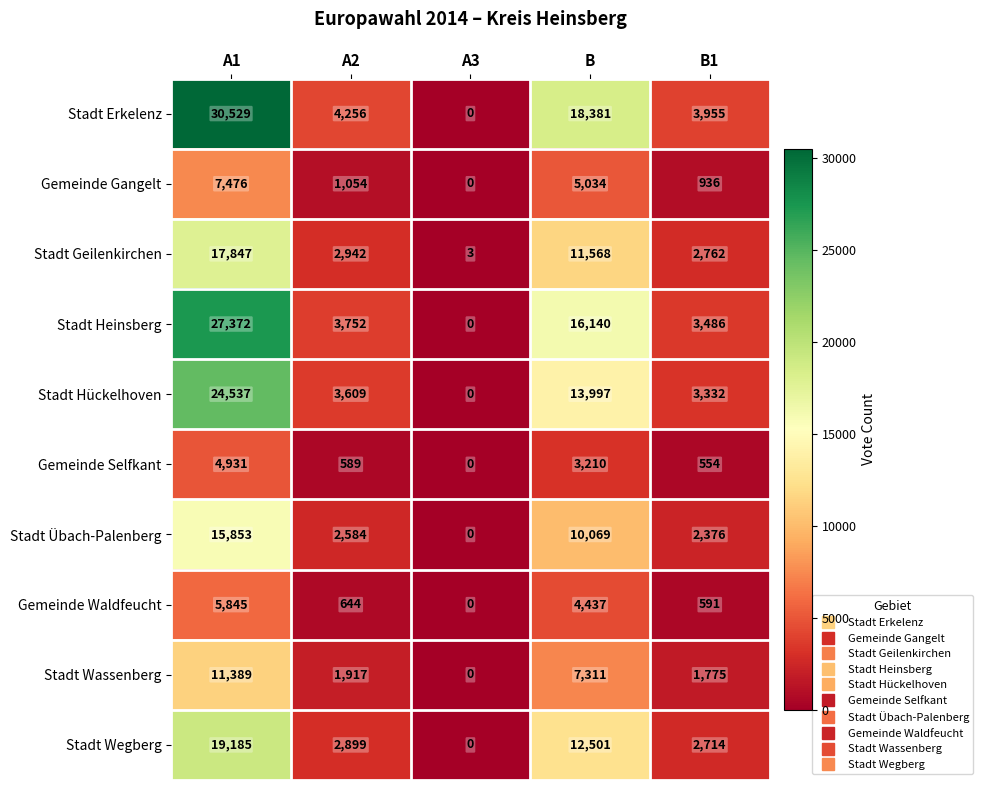

Rank the series at A2 from highest to lowest value.

Stadt Erkelenz, Stadt Heinsberg, Stadt Hückelhoven, Stadt Geilenkirchen, Stadt Wegberg, Stadt Übach-Palenberg, Stadt Wassenberg, Gemeinde Gangelt, Gemeinde Waldfeucht, Gemeinde Selfkant